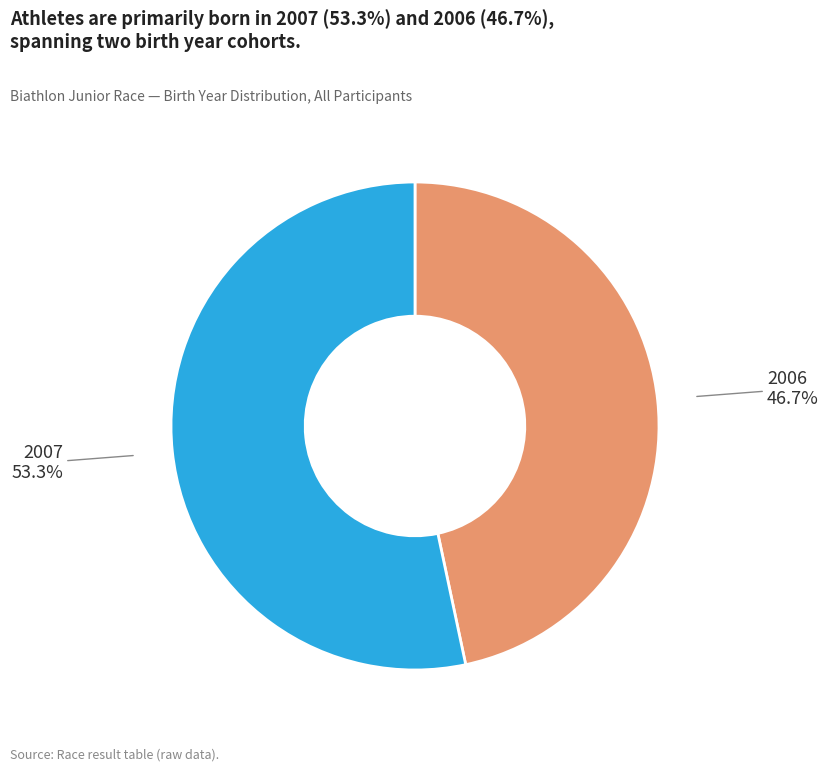

Which slice represents more than half of the pie?

2007